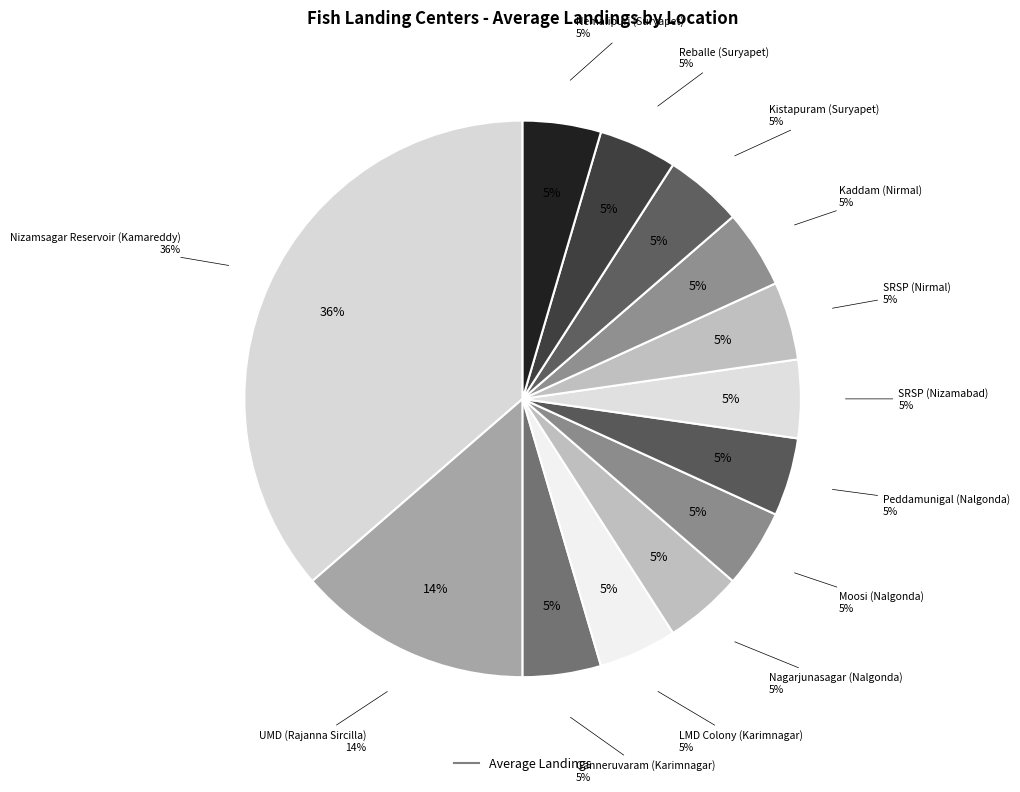

What is the smallest slice in the pie chart?

Ganneruvaram (Karimnagar)